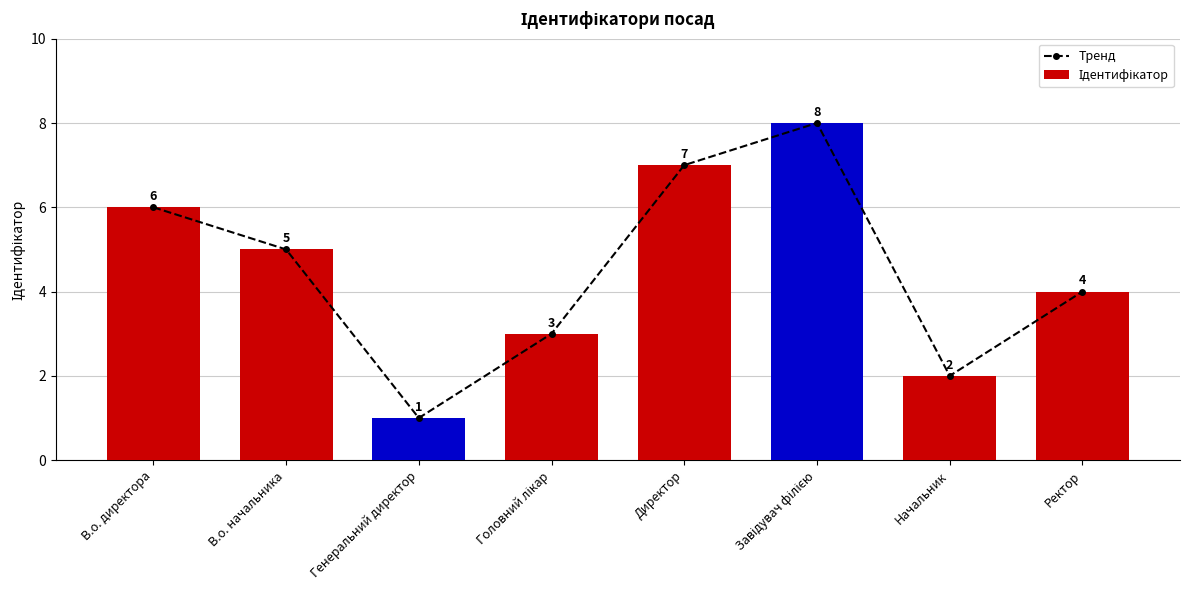

Which series has the largest total across all categories?

Тренд